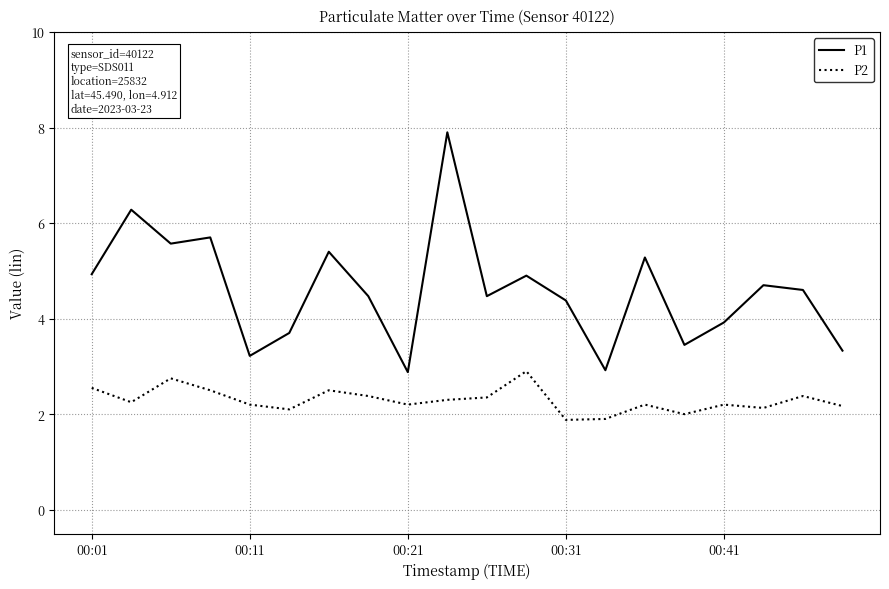

What is the lowest value of the P1 series?

2.9